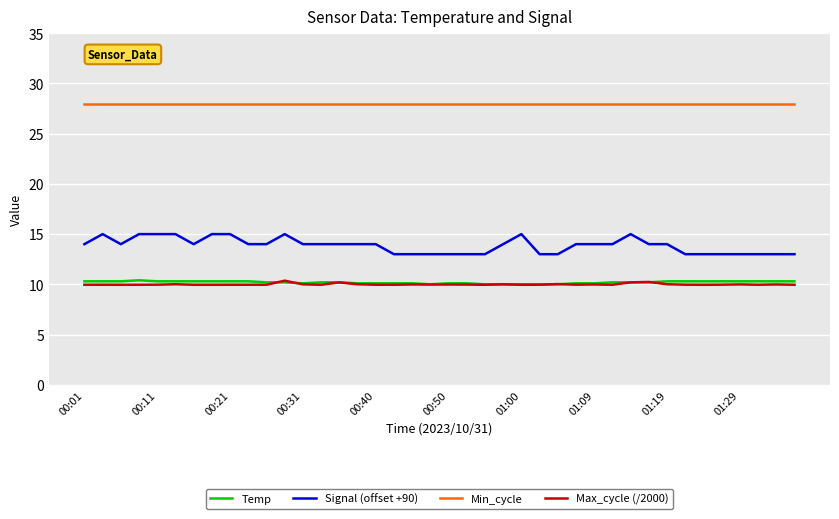

What is the highest value of the Signal (offset +90) series?

15.0